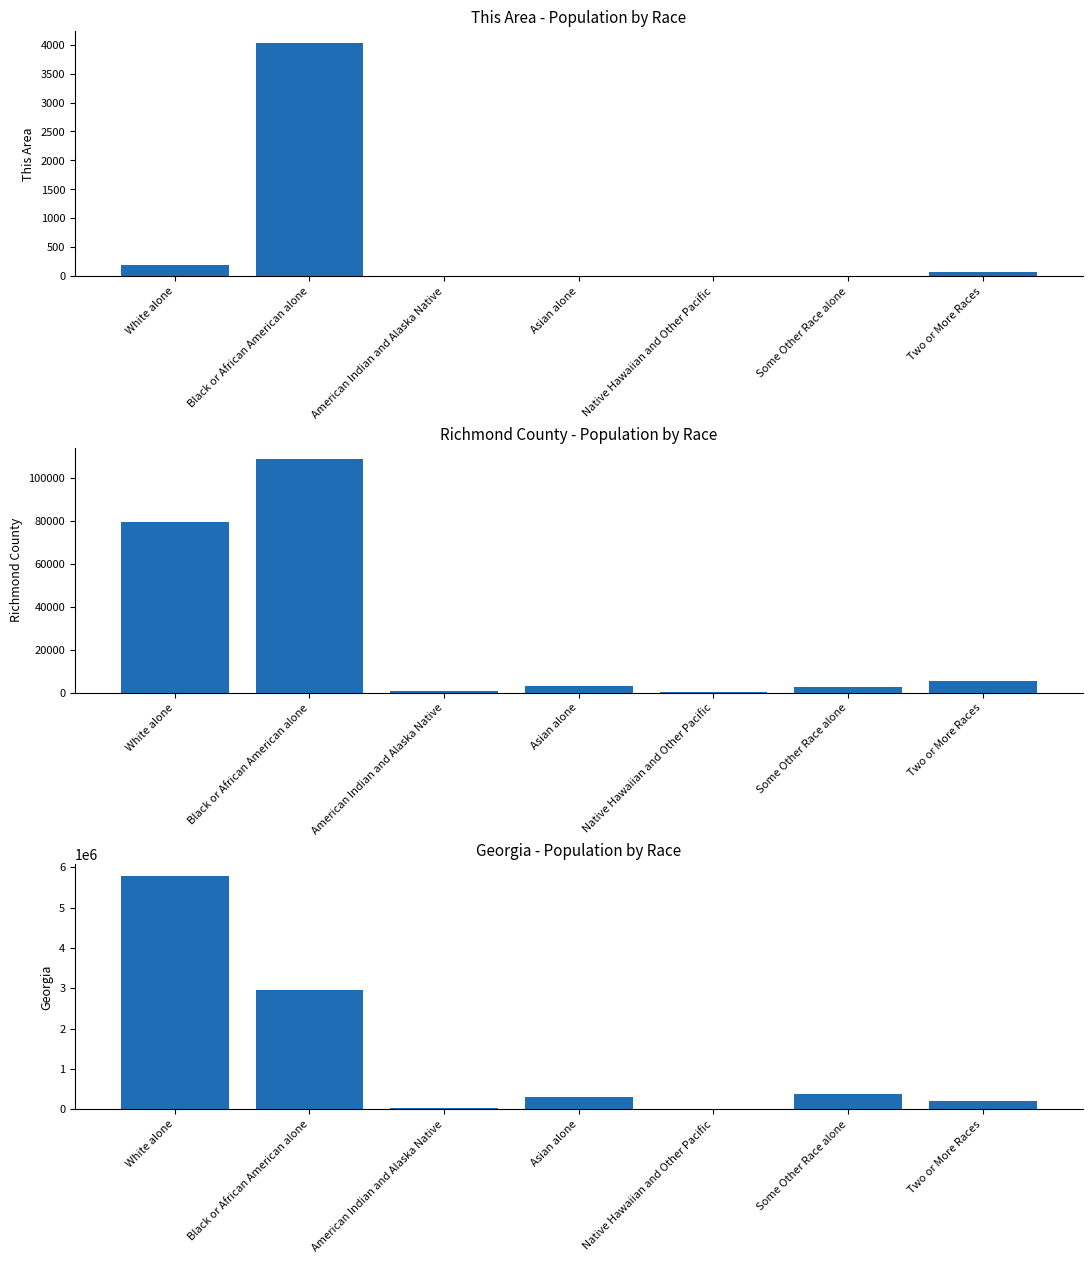

What is the difference between the maximum and second lowest values in the Georgia series?

5755289